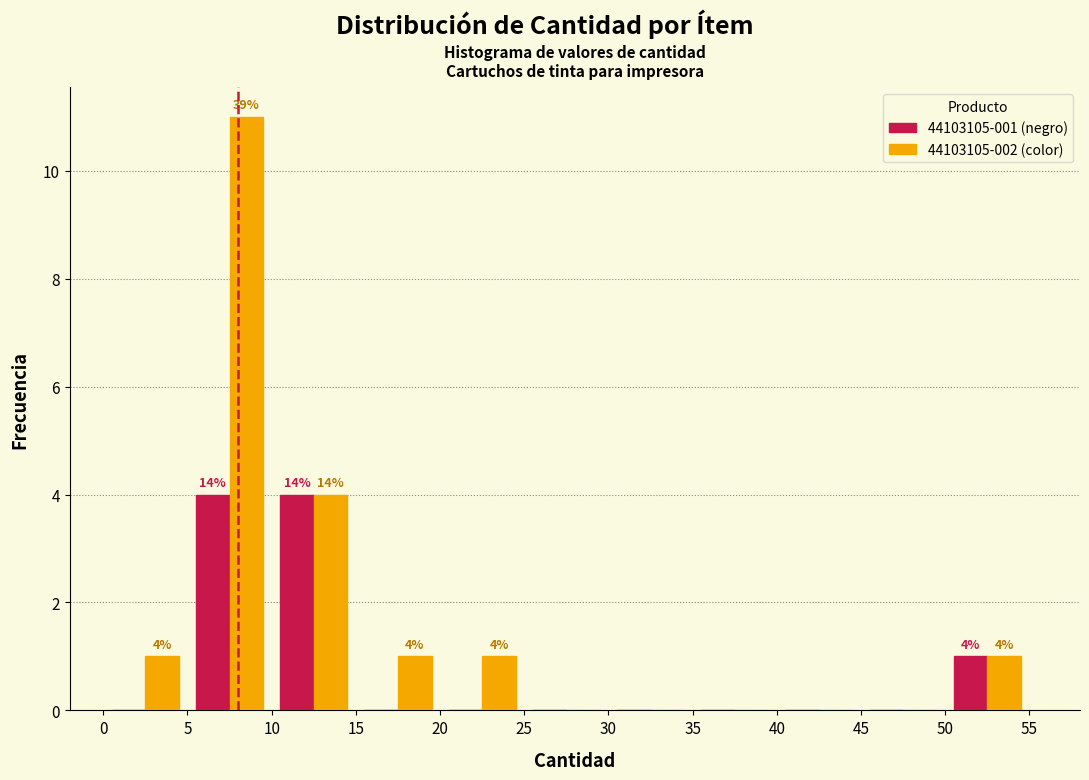

In the 44103105-002 (color) series, which range on the x-axis has the tallest bar?

5 to 10